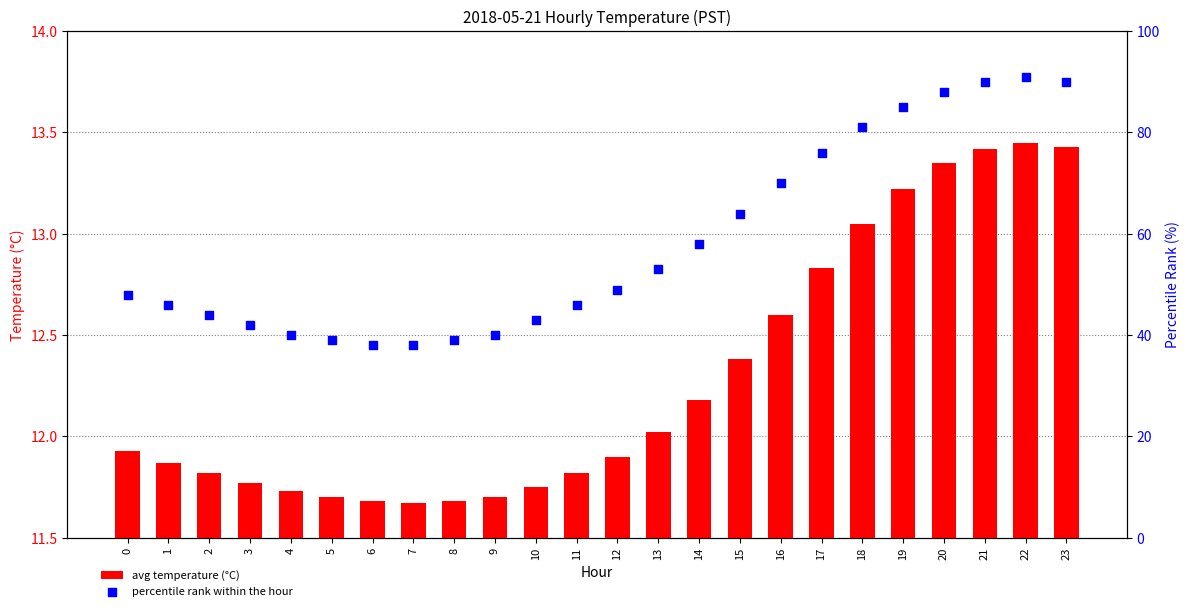

What is the total value across all series at 23?

103.4